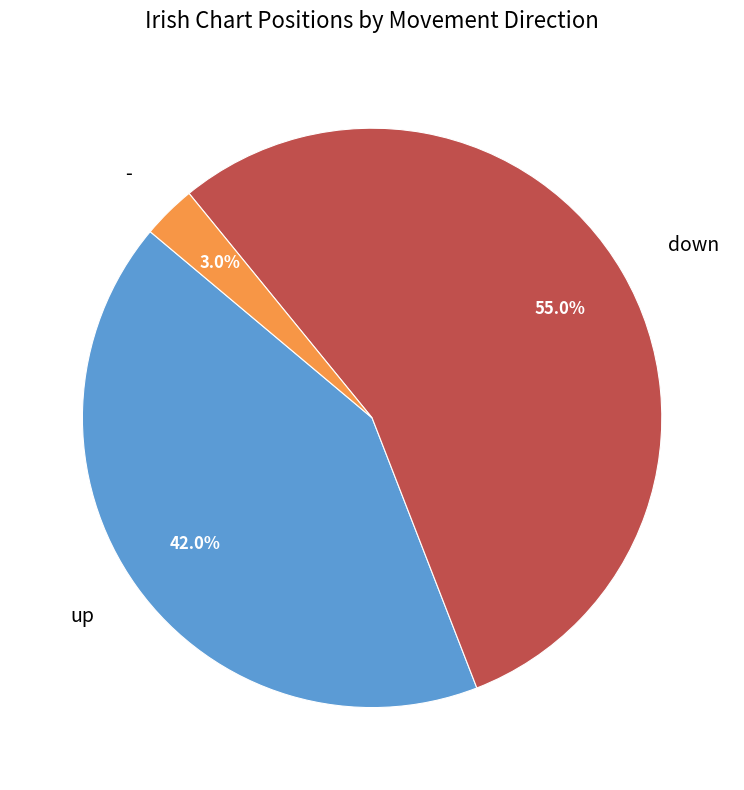

What is the largest slice in the pie chart?

down